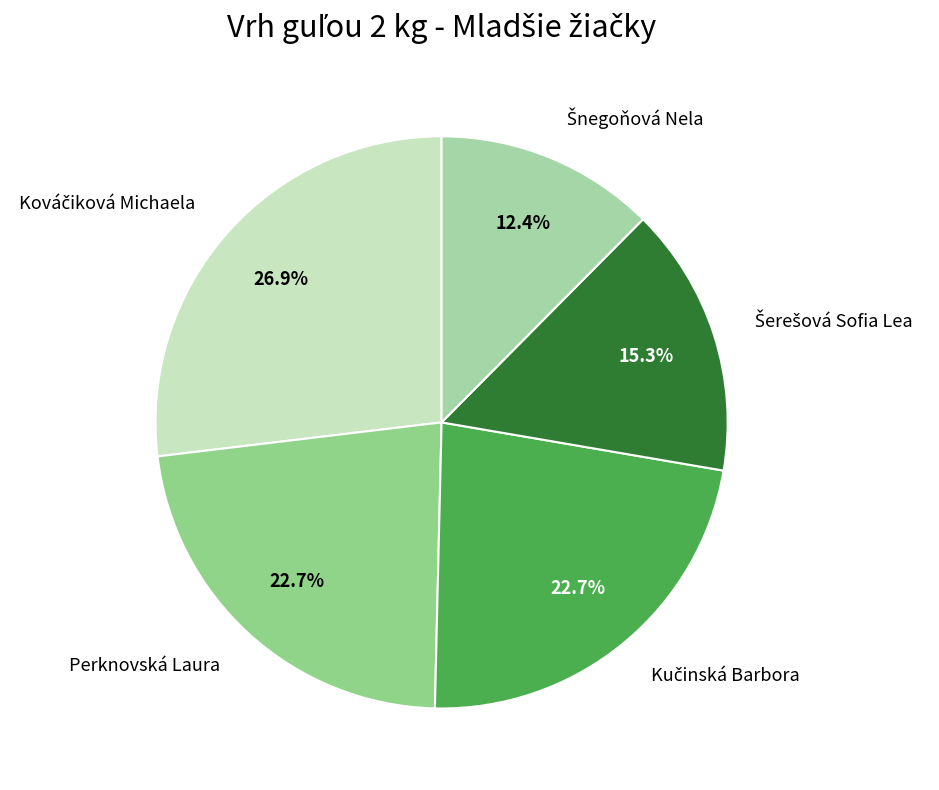

Does any single category account for the majority?

No